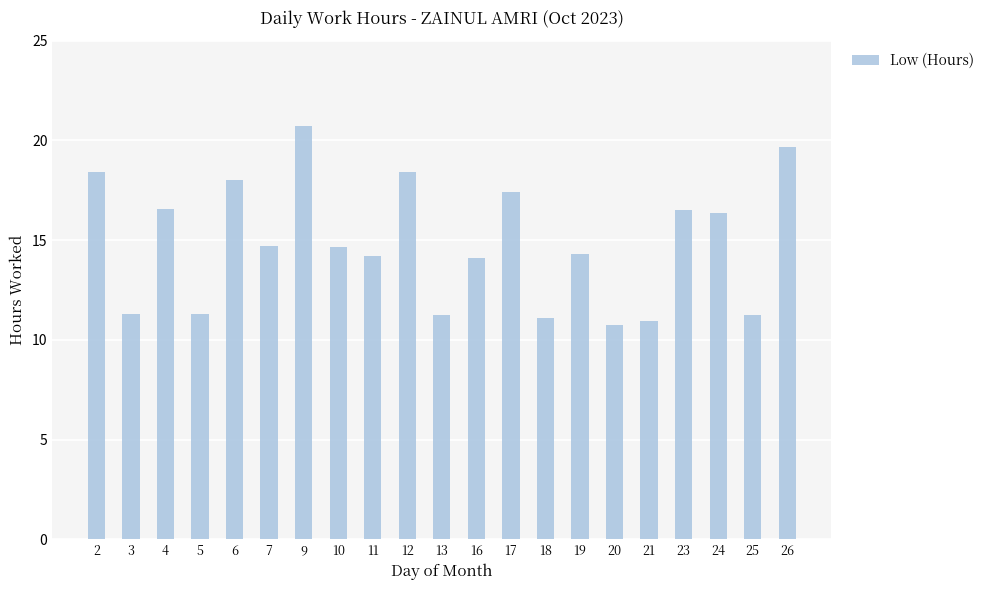

Is it true that the value at 25 is 3.6?

False